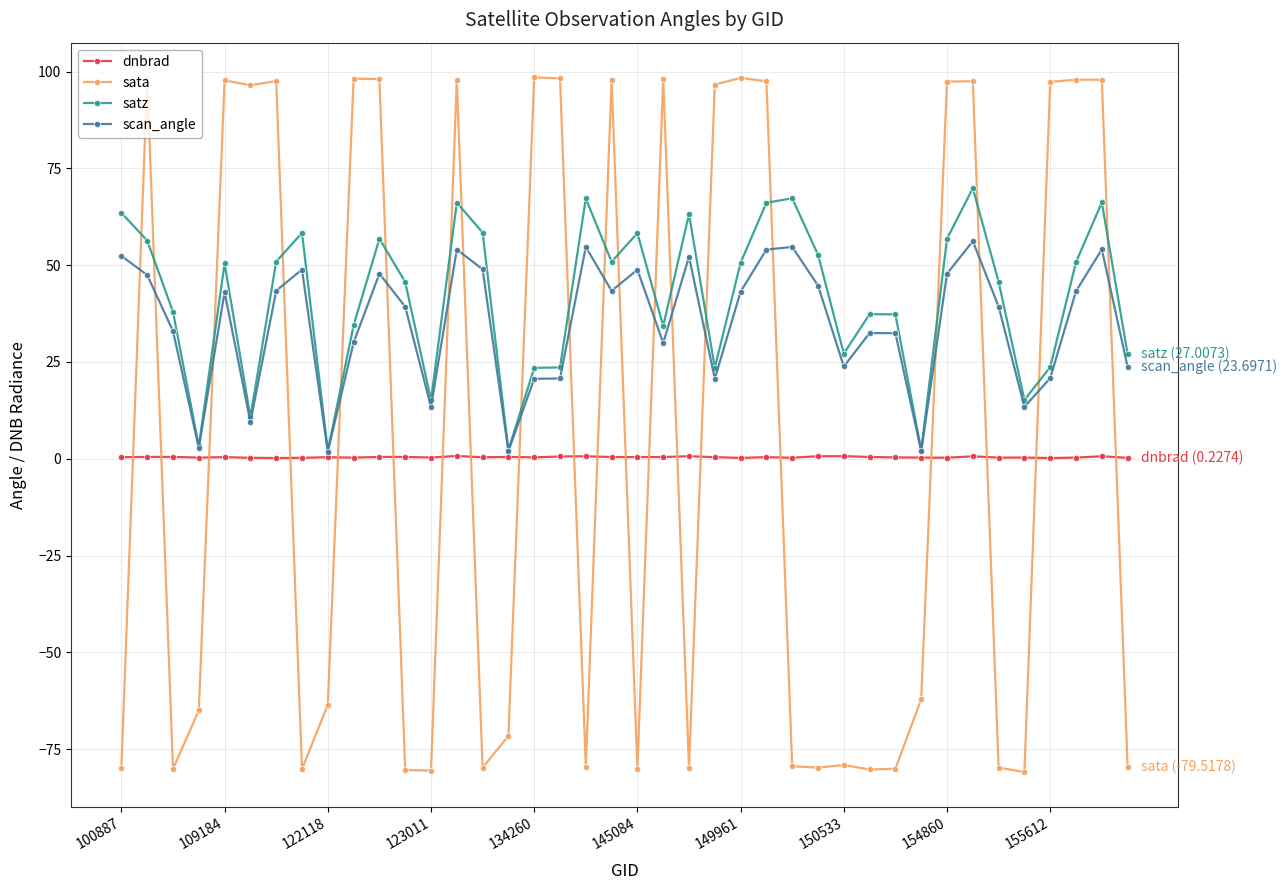

What is the value of the sata point at the 30th from the left?

-80.3